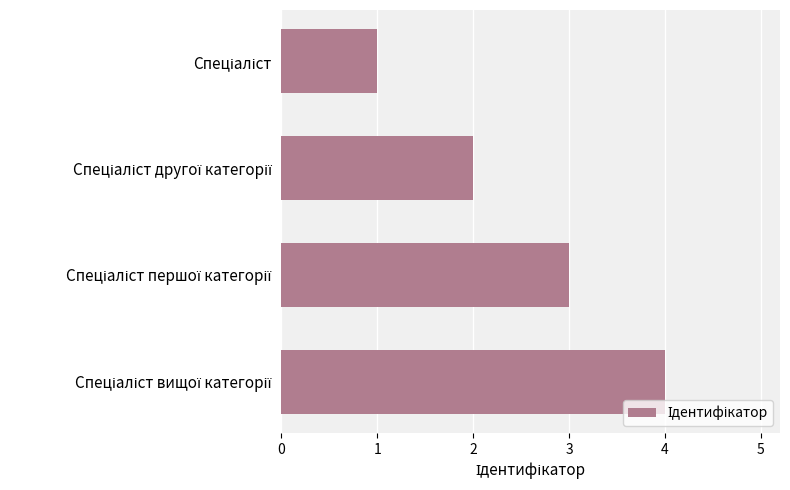

What is the difference between the maximum and minimum values?

3